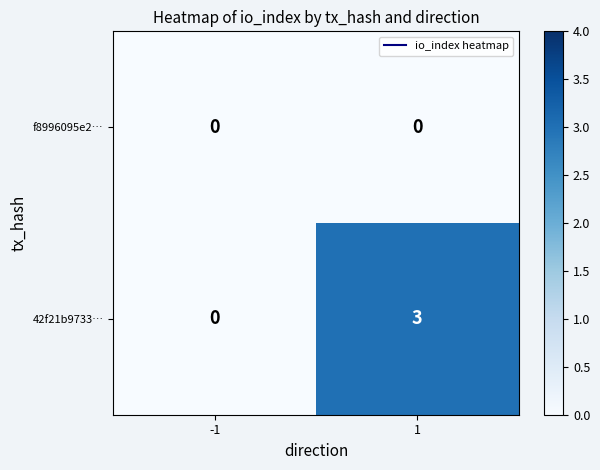

At how many categories does at least one series exceed 2?

1